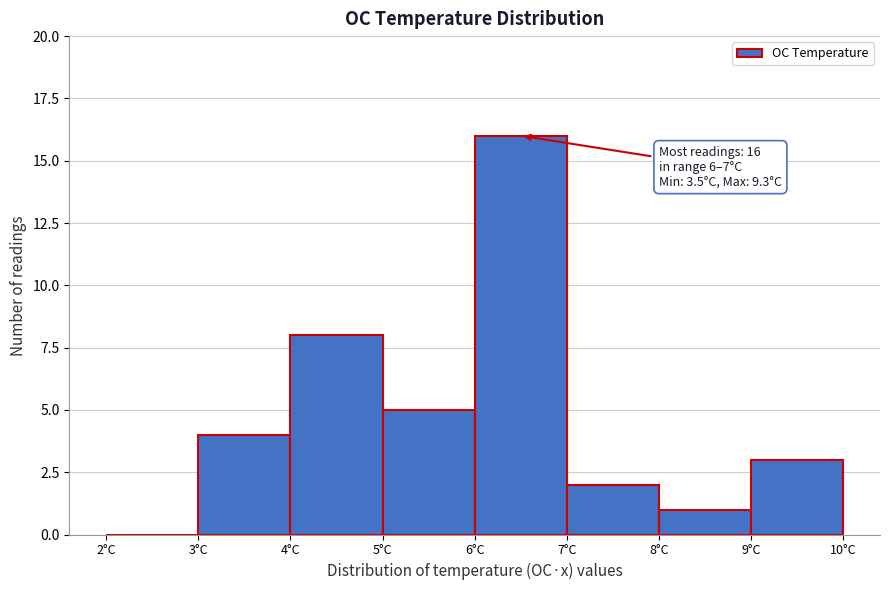

Which range on the x-axis has the tallest bar?

6 to 7